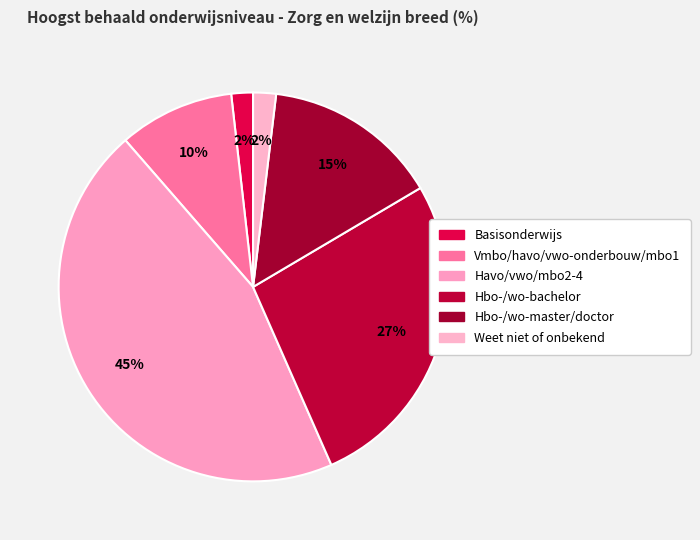

Which slice is the largest?

Havo/vwo/mbo2-4